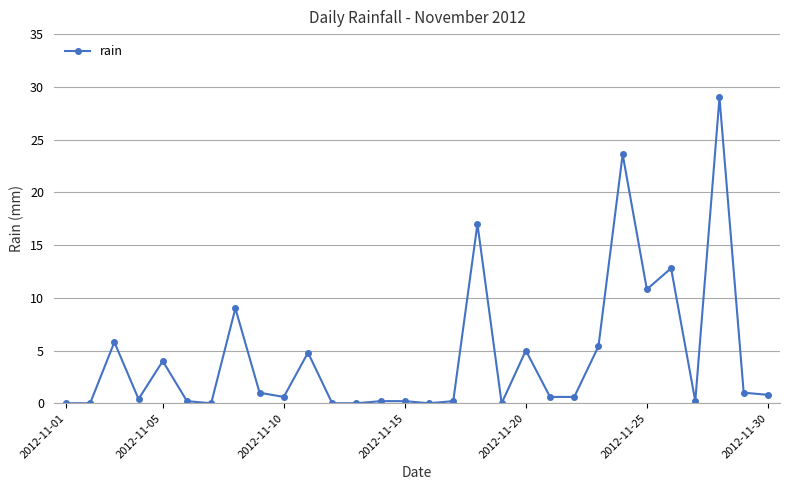

What is the maximum value shown in the chart?

29.0